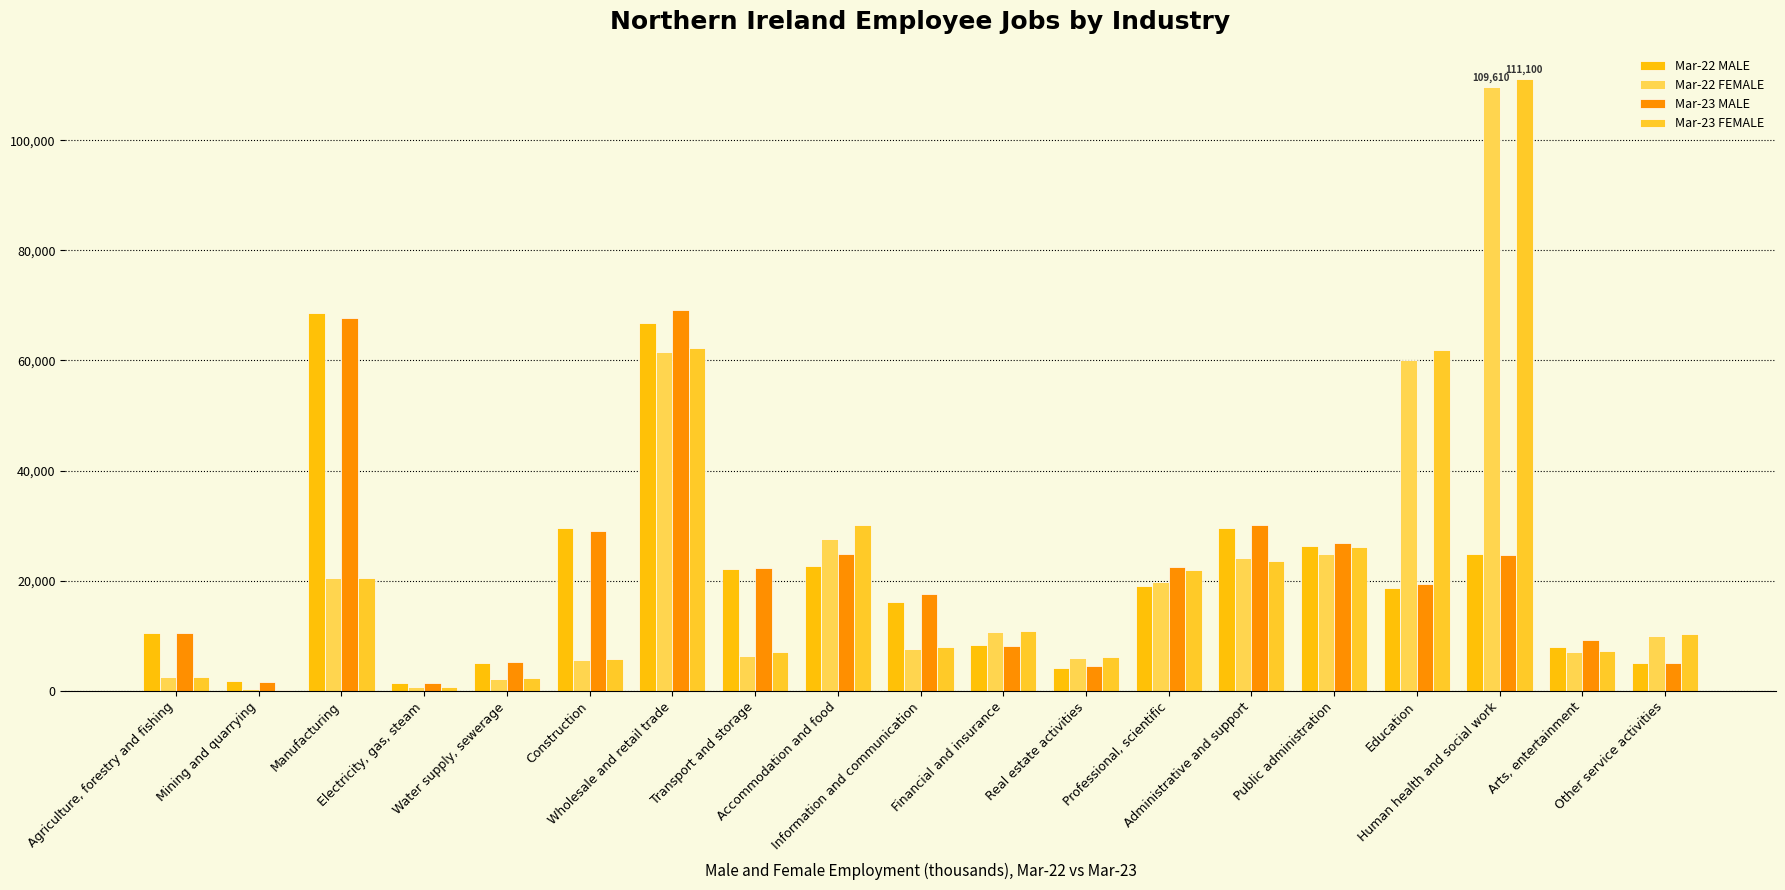

Count the number of categories in the chart.

19